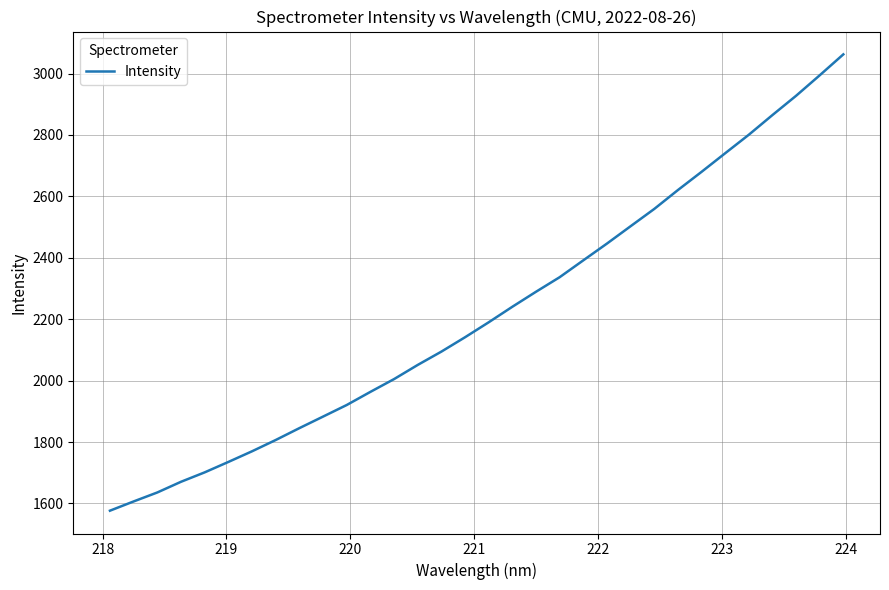

What is the difference between the maximum and minimum values?

1485.9